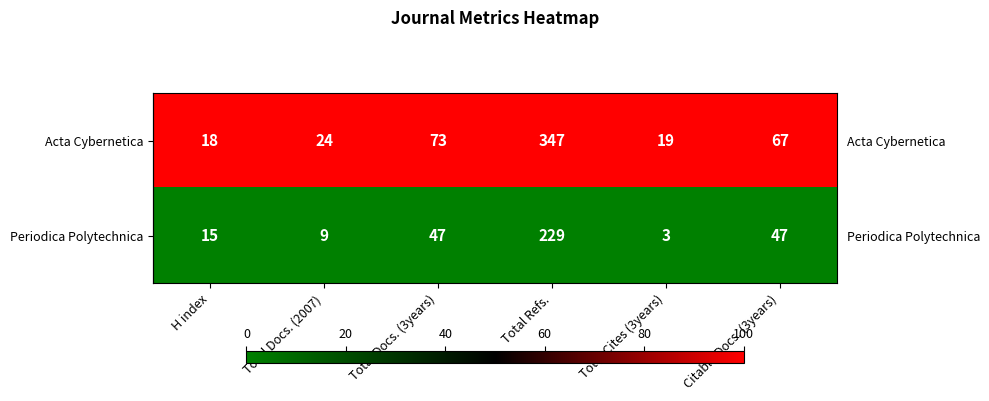

Rank the series by their maximum value, from lowest to highest.

Periodica Polytechnica, Acta Cybernetica